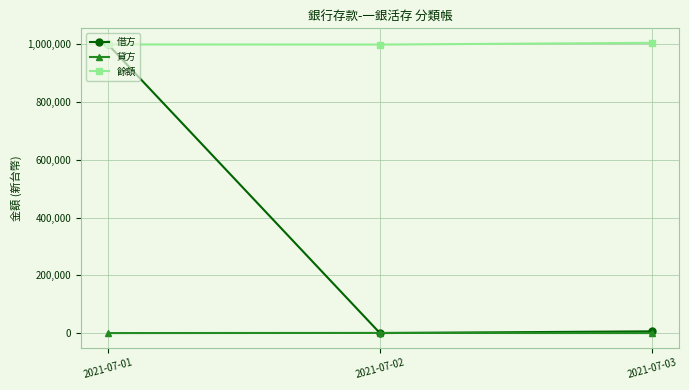

The value of 餘額 at 2021-07-01 is 1000000. True or false?

True